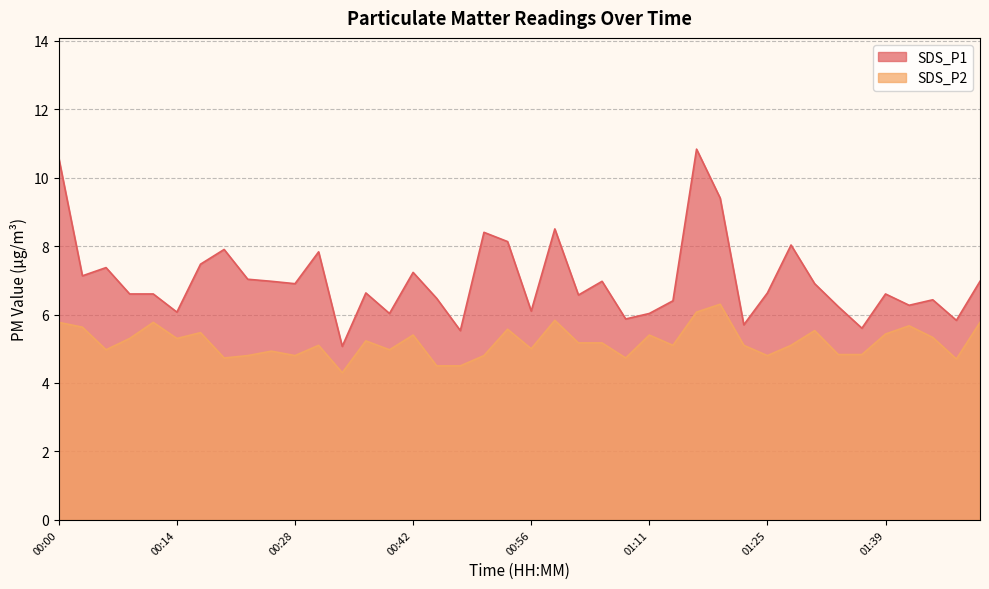

List the labels in order of SDS_P1 value, largest first.

01:16, 00:00, 01:19, 00:59, 00:51, 00:54, 01:28, 00:20, 00:31, 00:17, 00:06, 00:42, 00:03, 00:23, 00:25, 01:05, 01:50, 00:28, 01:30, 00:37, 01:25, 00:08, 00:11, 01:39, 01:02, 00:45, 01:45, 01:14, 01:42, 01:33, 00:56, 00:14, 00:40, 01:11, 01:08, 01:47, 01:22, 01:36, 00:48, 00:34